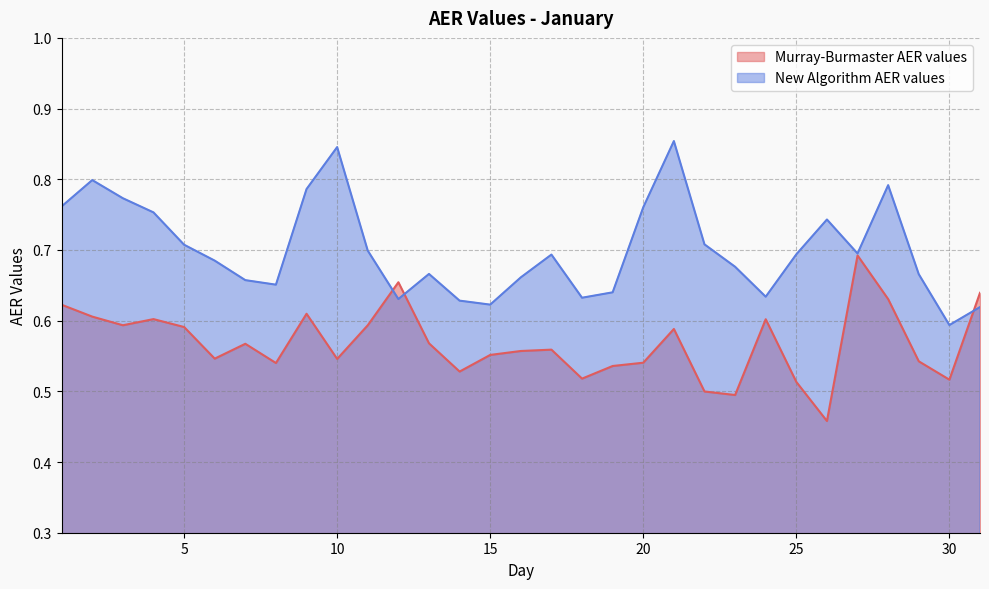

True or false: Murray-Burmaster AER values has a value of 1.0 at 27.

False